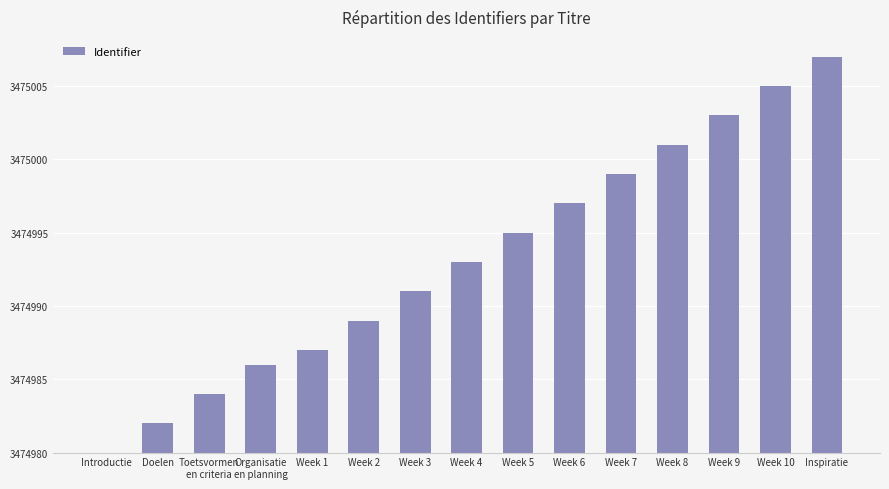

Reading right to left, what are all the values shown in this chart?

27	25	23	21	19	17	15	13	11	9	7	6	4	2	0